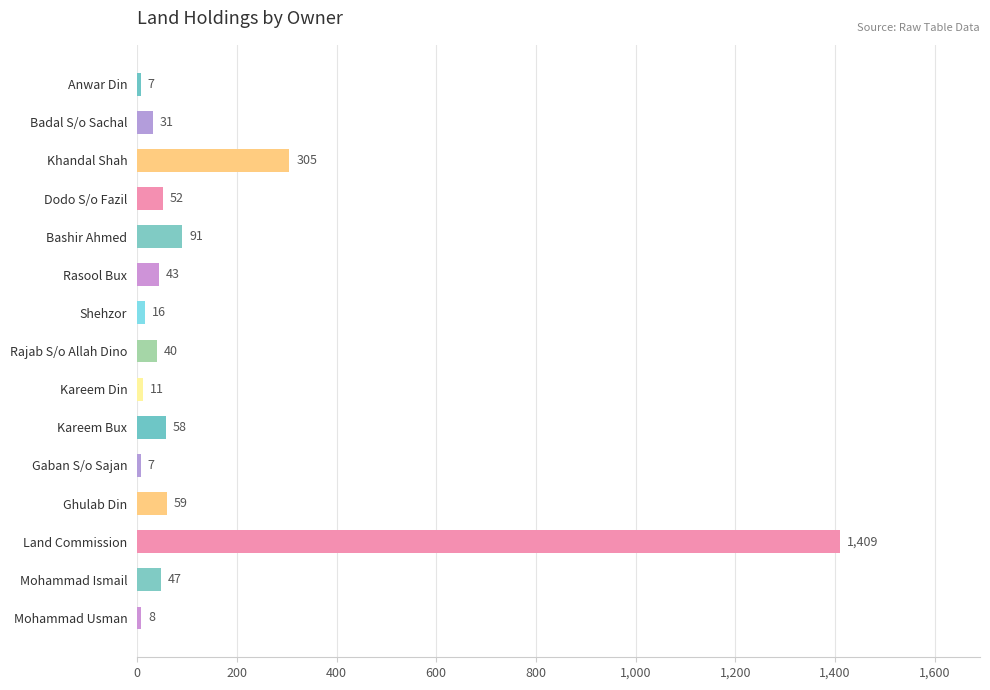

What is the value of the 9th bar from the top?

11